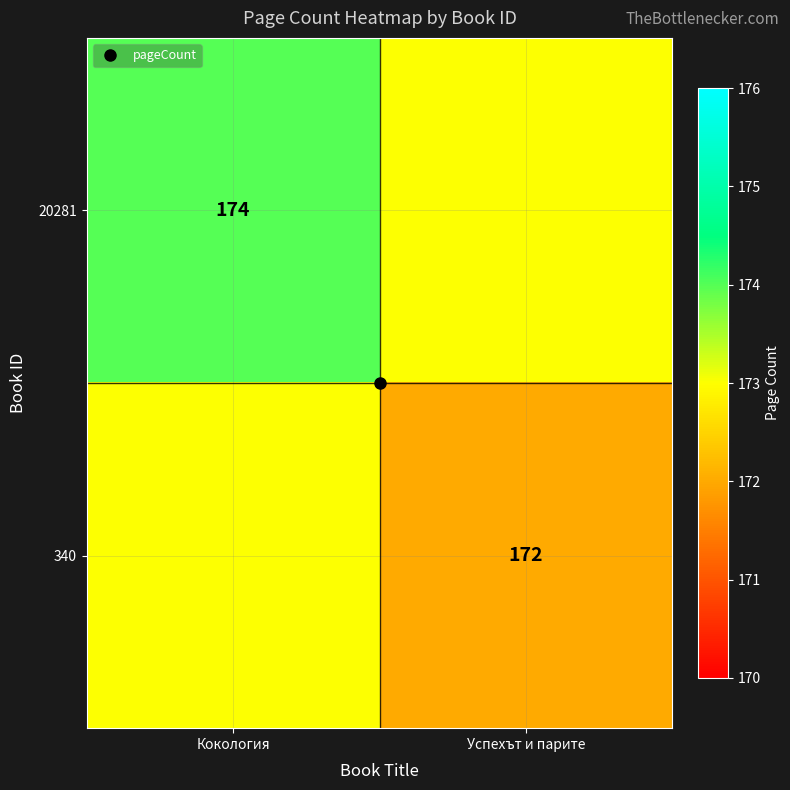

Count the 340 values in the range 172 to 173.

2